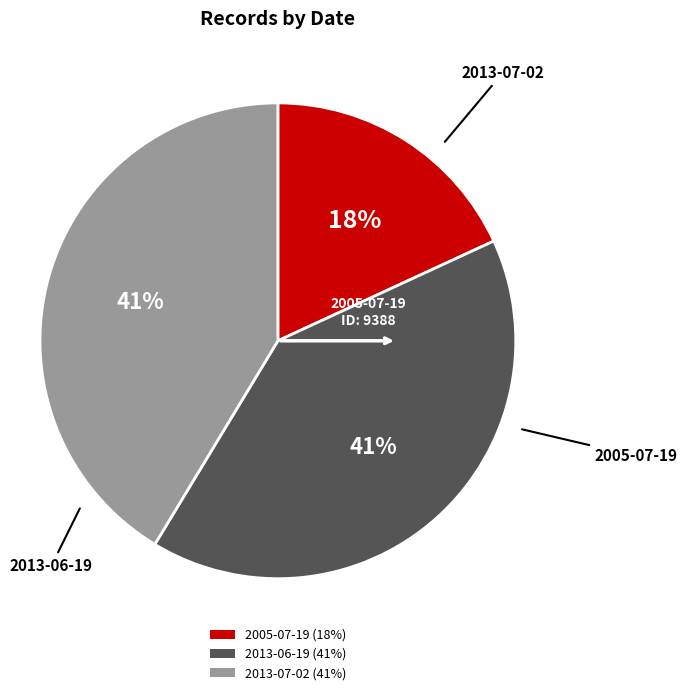

The 2013-06-19 slice represents 27% of the pie. True or false?

False